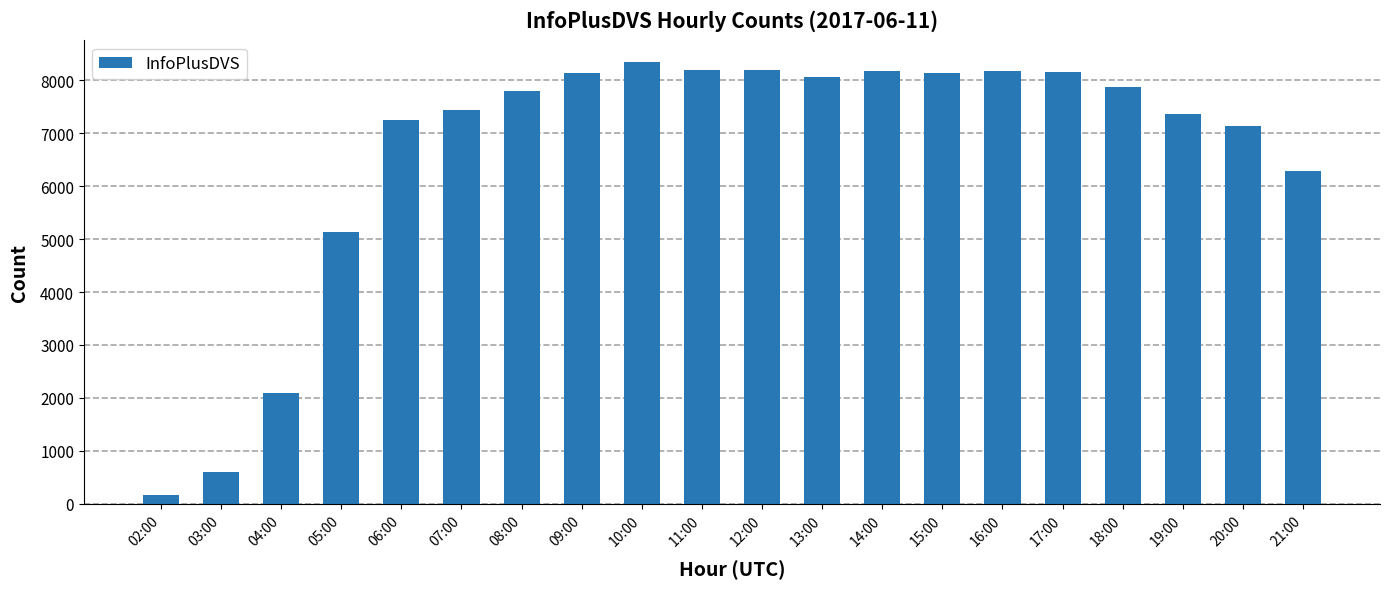

What is the difference between the maximum and second lowest values?

7746